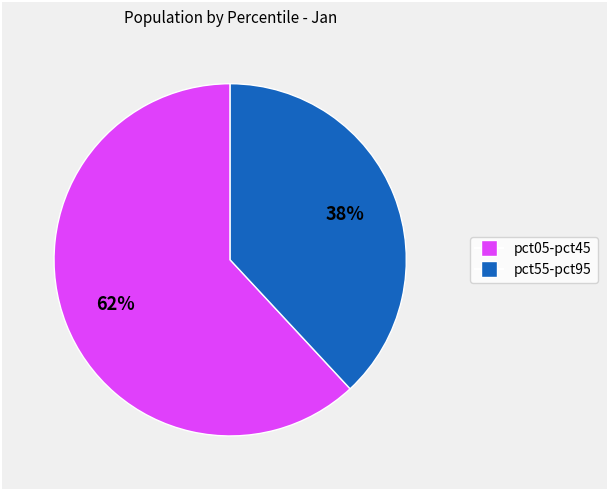

Is there any slice that represents more than half of the pie?

Yes